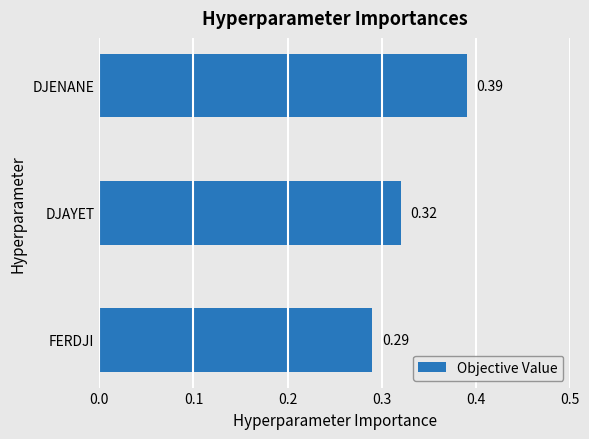

Which category has the lowest value across all series?

FERDJI